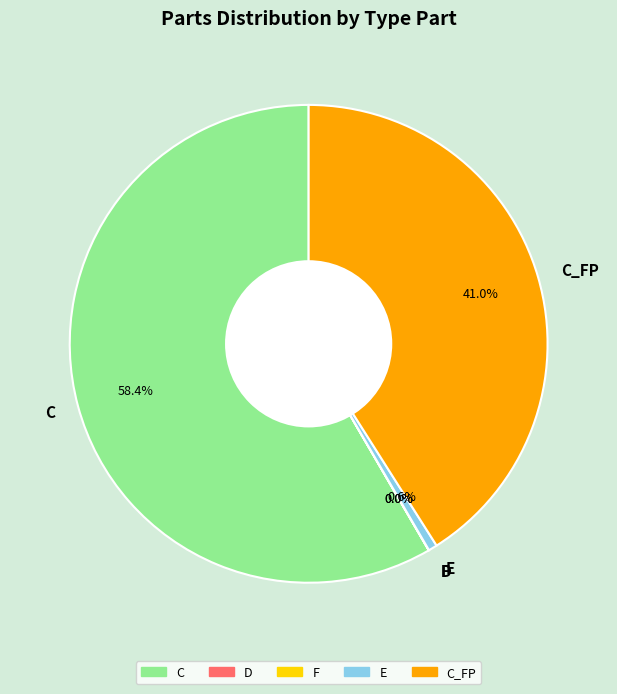

Which category has the biggest portion of the pie?

C